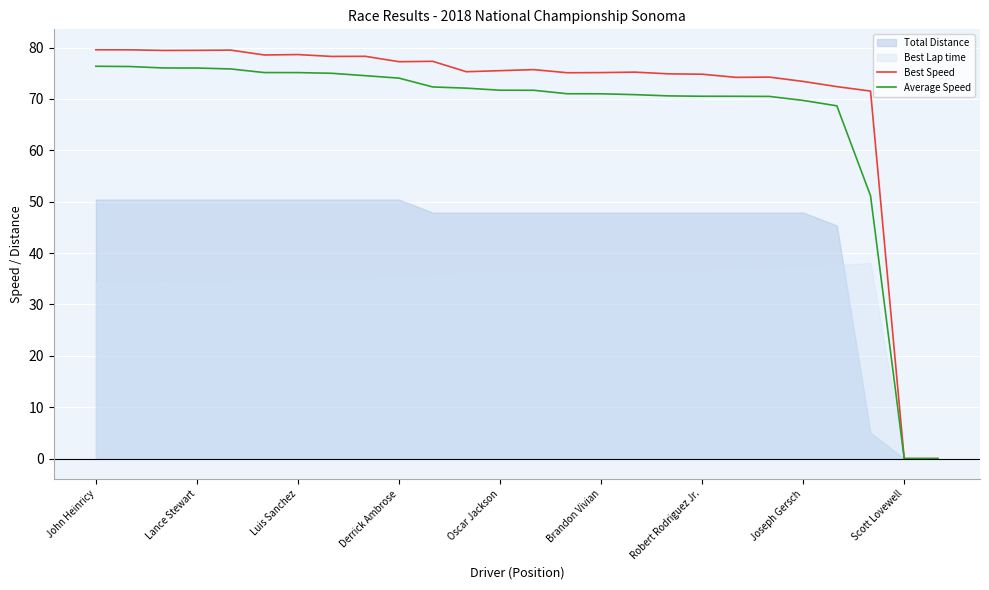

What is the value of the Best Speed point at the 11th from the left?

77.3